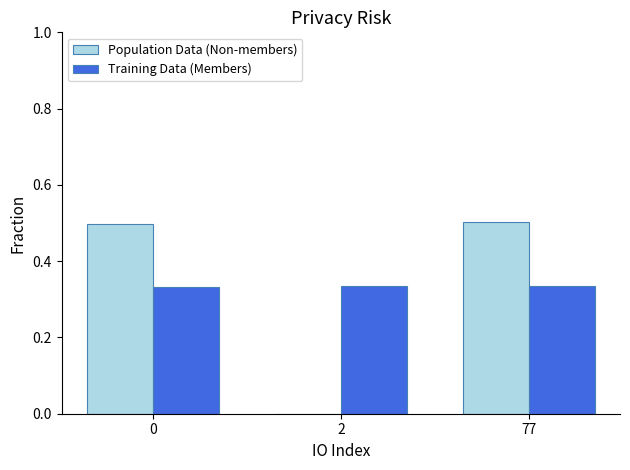

Is it true that Population Data (Non-members) equals 0.7 at 77?

False